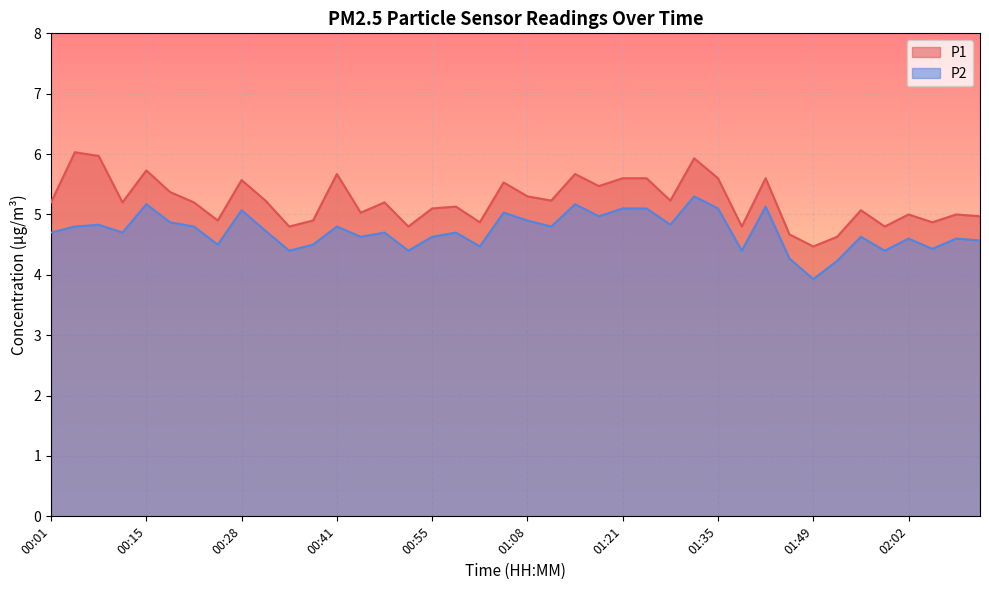

True or false: P1 has a value of 7.5 at 01:49.

False